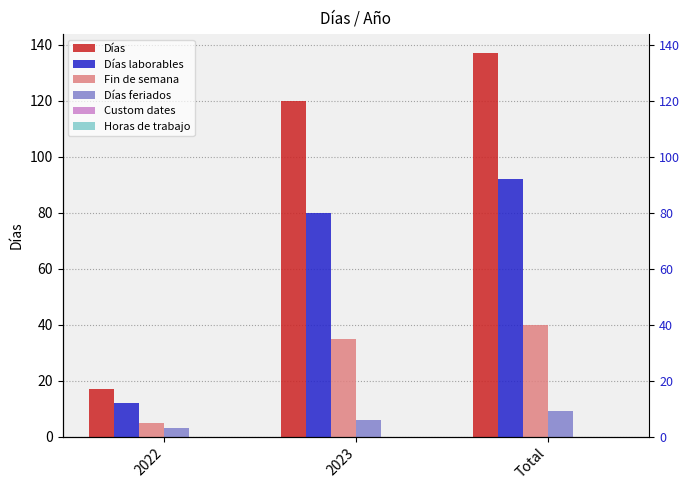

Rank the categories by Horas de trabajo value from highest to lowest.

2022, 2023, Total